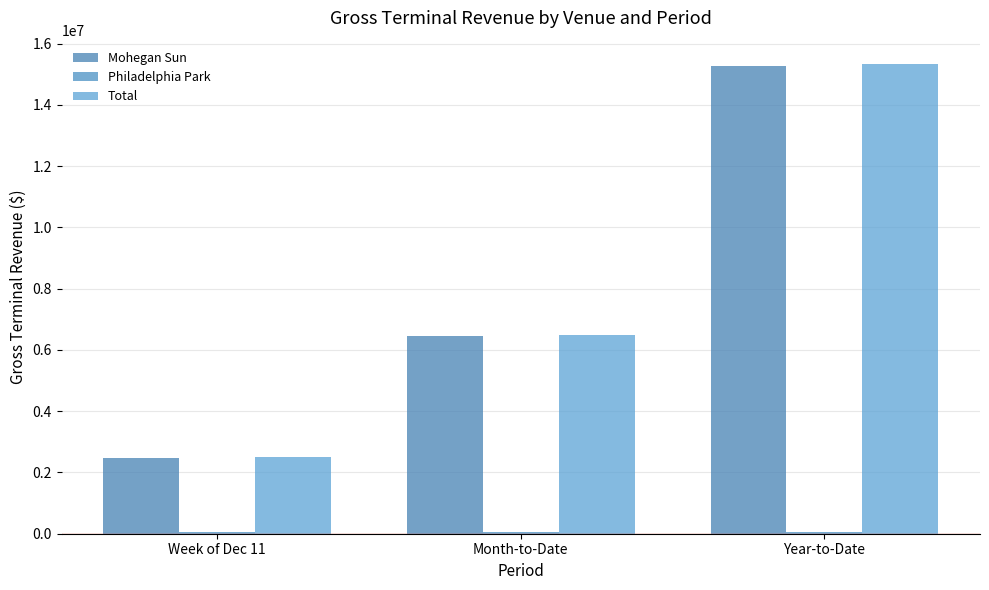

Is it true that Total equals 15330484.4 at Year-to-Date?

True